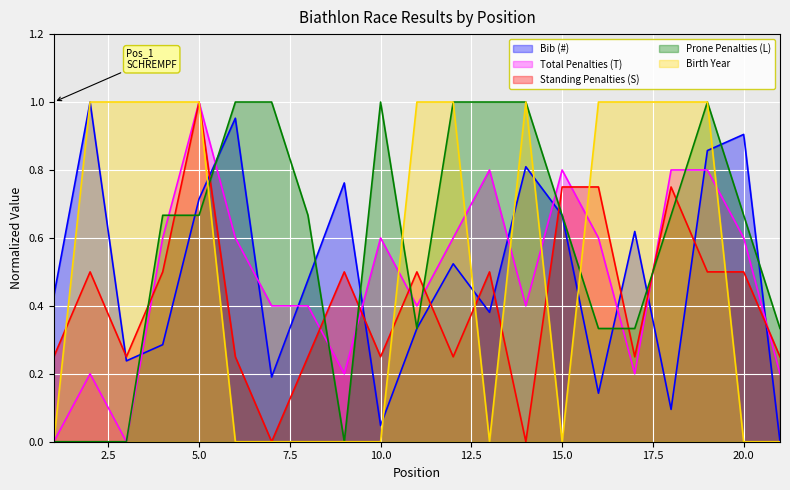

At 15, list the series in order from smallest to largest.

Birth Year, Prone Penalties (L), Bib (#), Standing Penalties (S), Total Penalties (T)